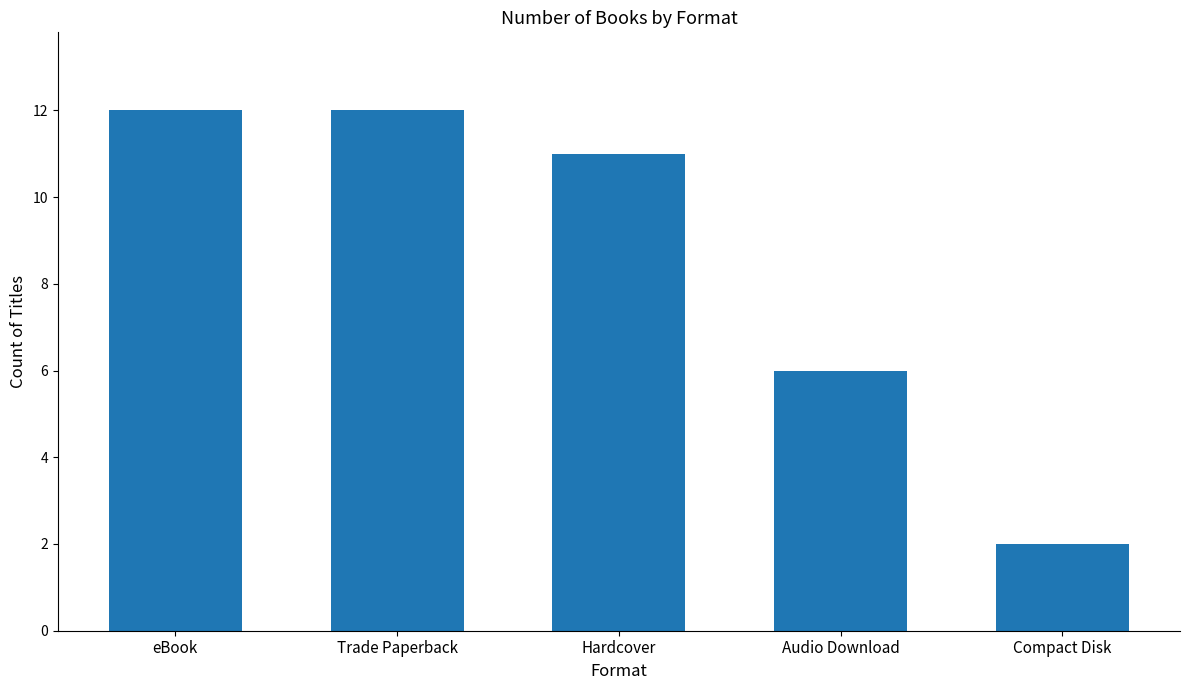

What is the sum of the values at Trade Paperback and Compact Disk?

14